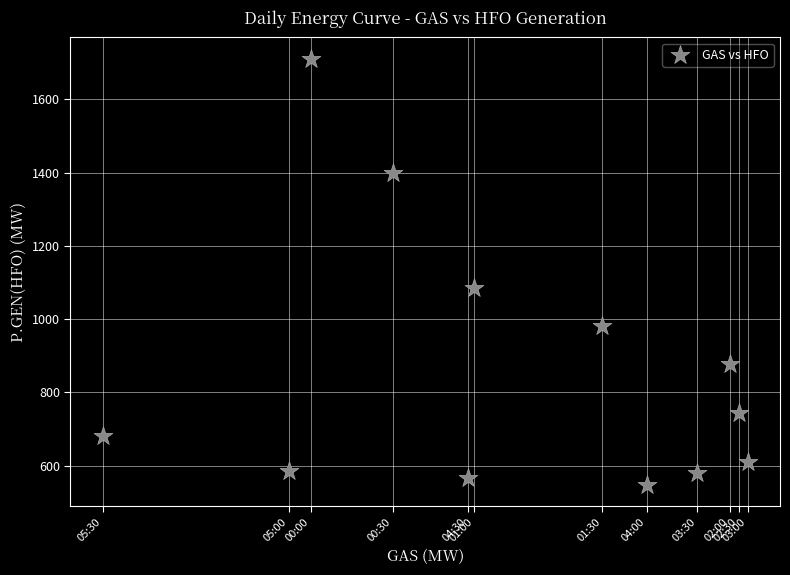

What Y value in the scatter plot is closest to 1129?

1086.0